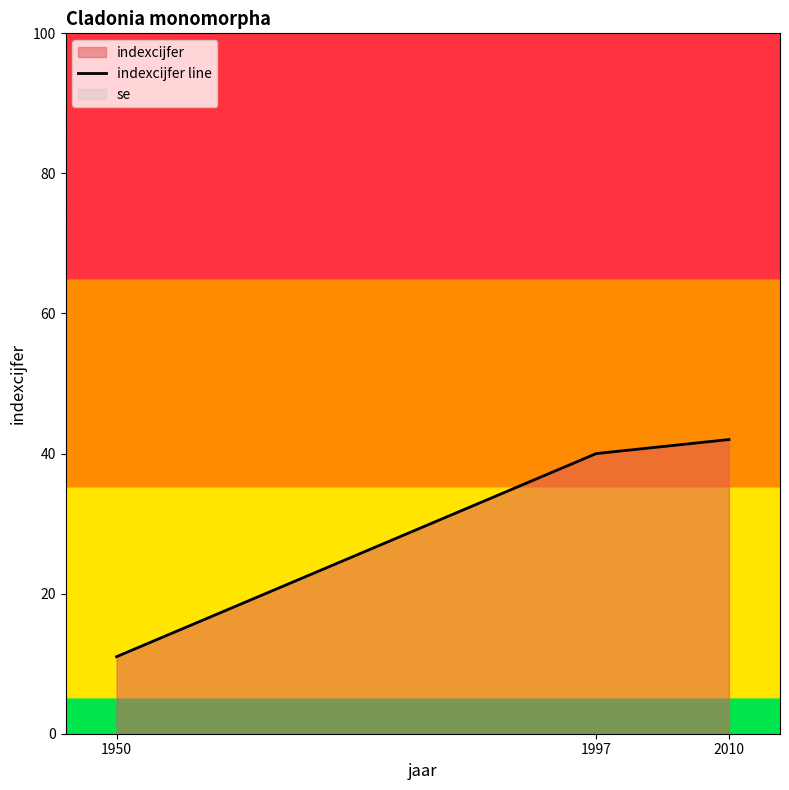

What value does the data have at 1997, to the nearest 5?

40